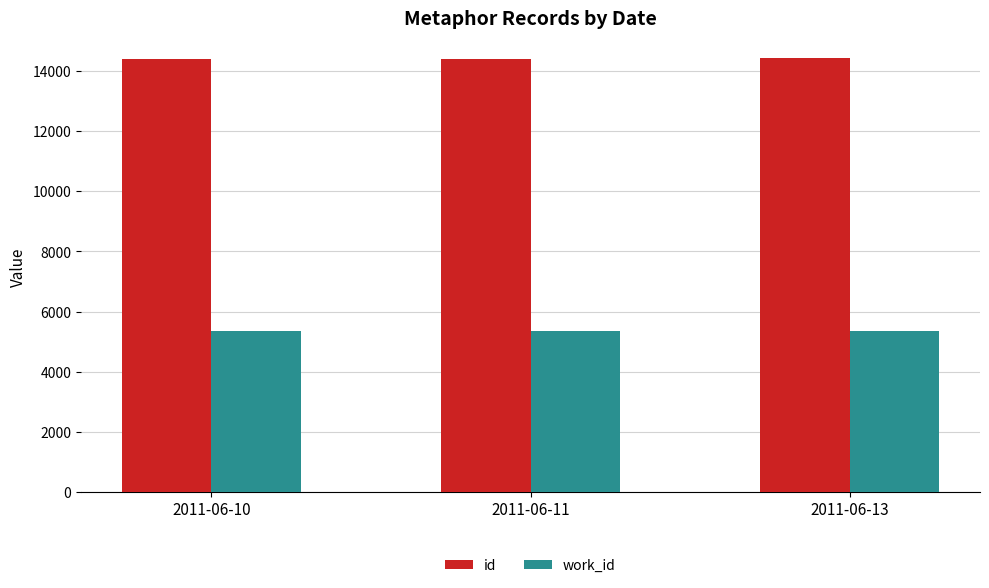

What is the highest value of the work_id series?

5366